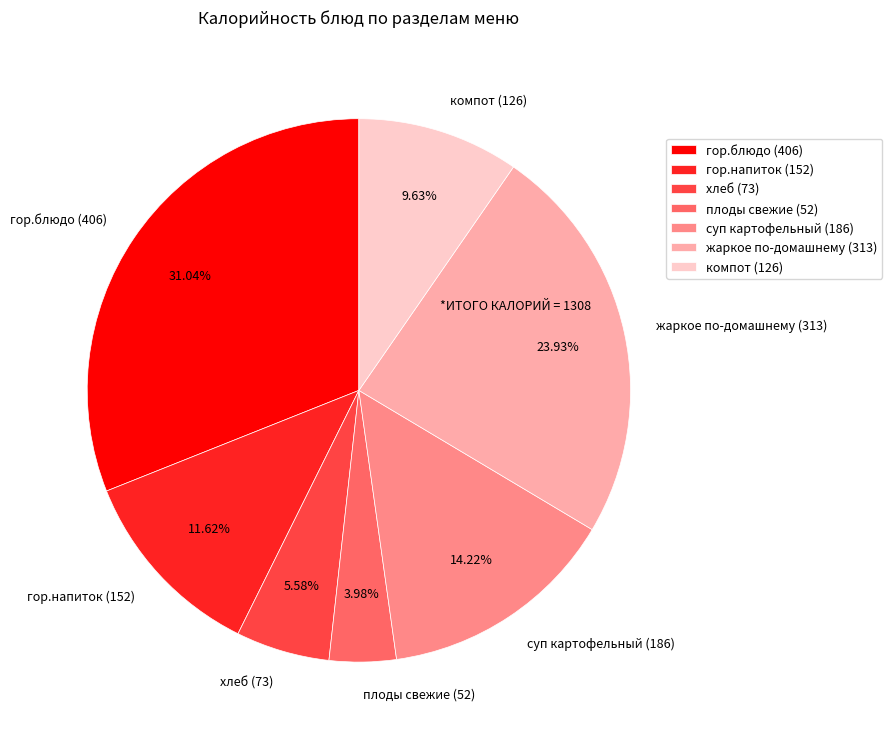

To the nearest percent, what portion does компот represent?

10%